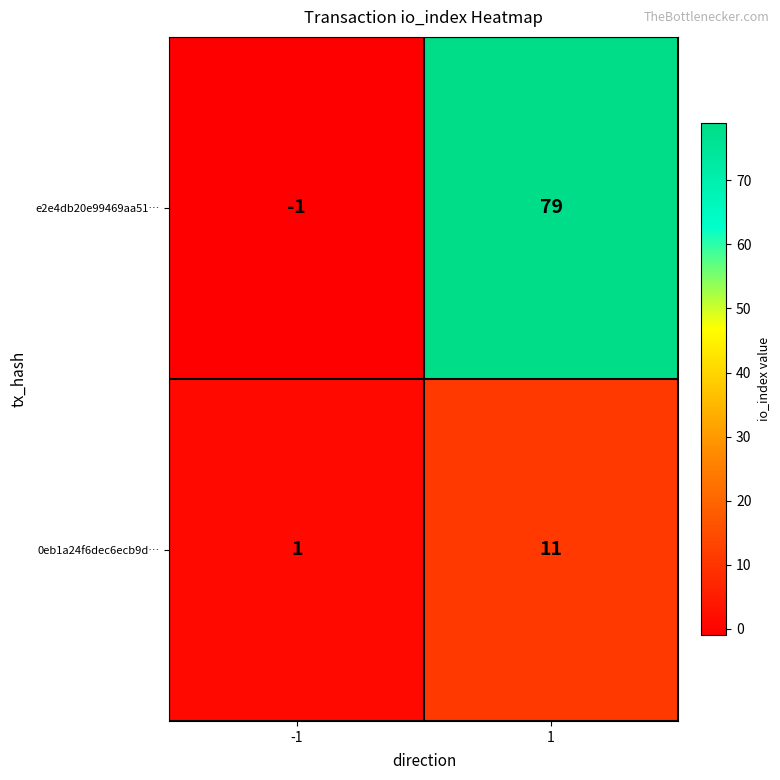

What is the sum of the 0eb1a24f6dec6ecb9d… values at 1 and -1?

12